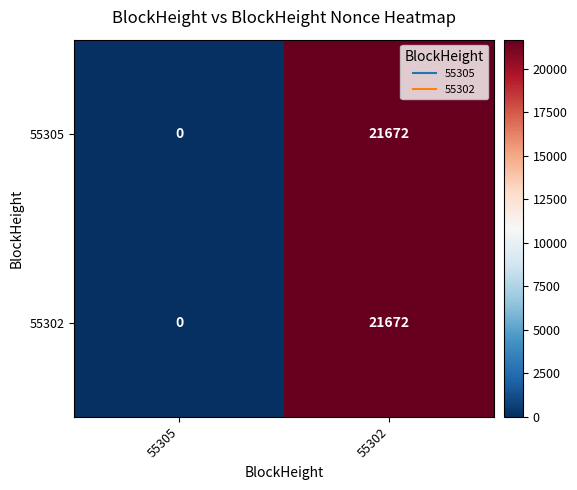

At which label does 55302 reach its peak?

55302